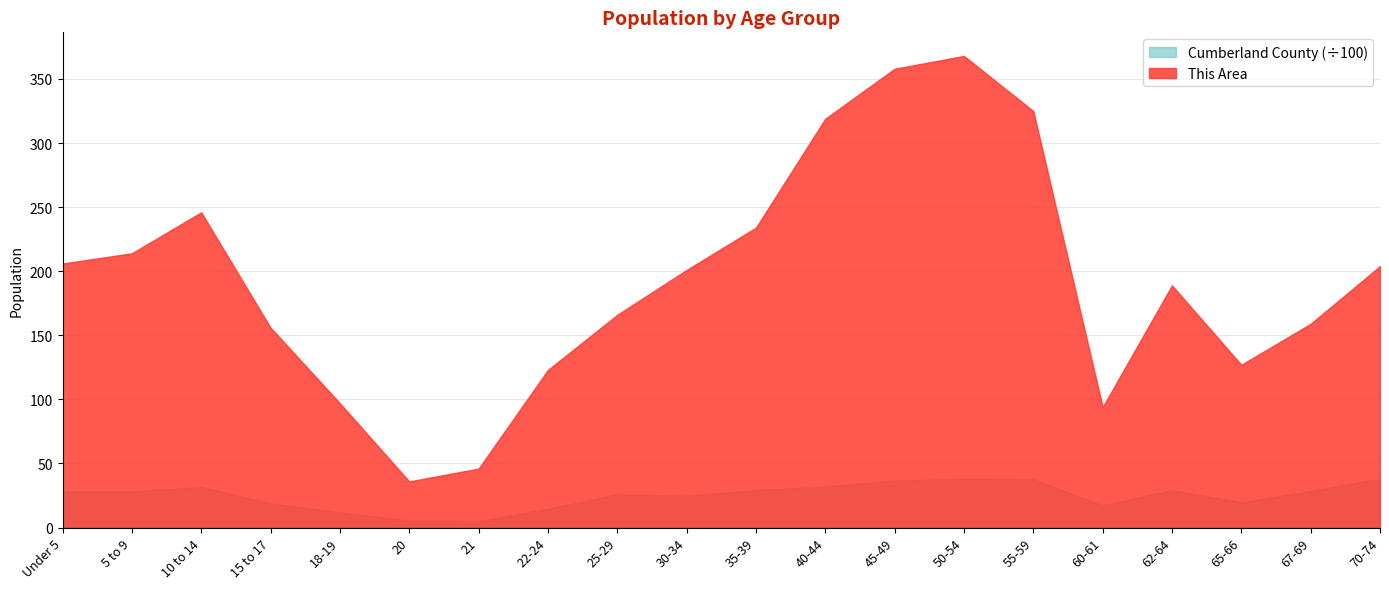

What is the minimum value shown in the chart?

5.0